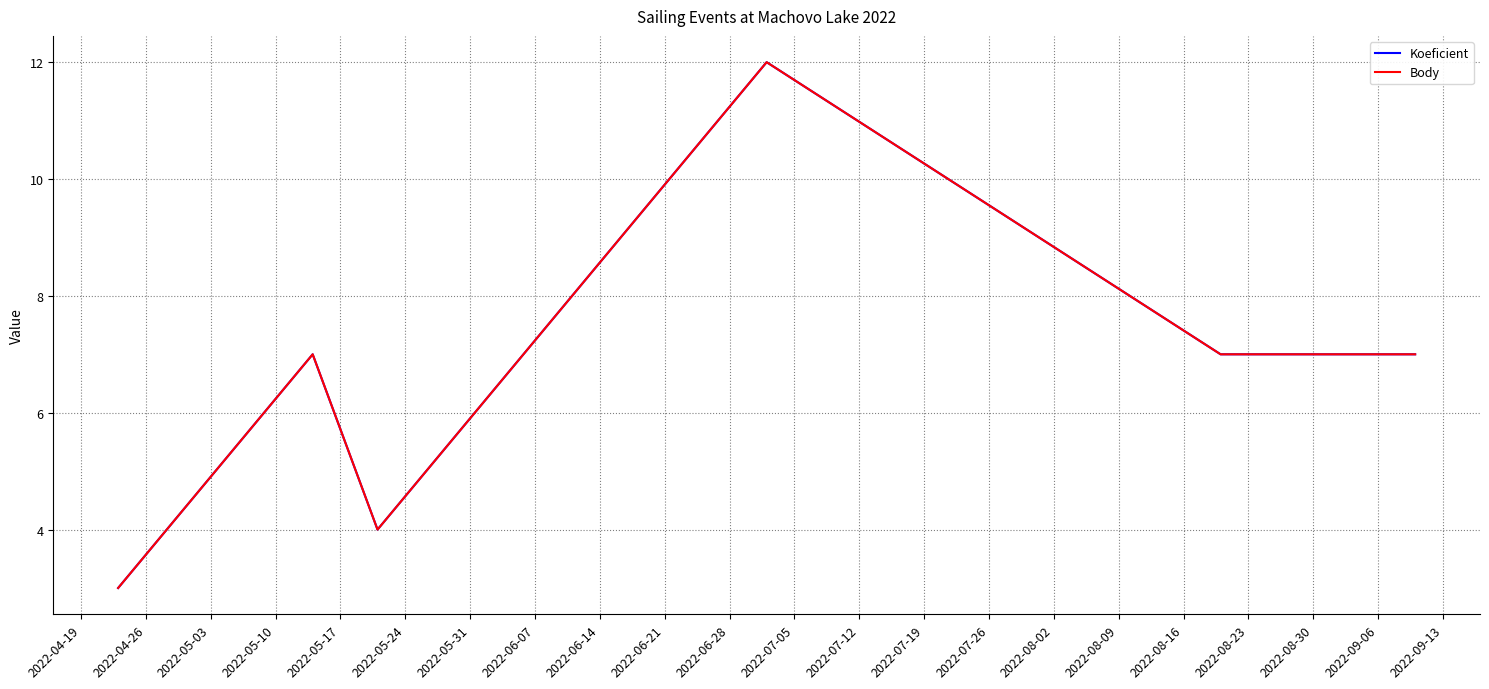

Is this an area chart (filled region under the line)?

No